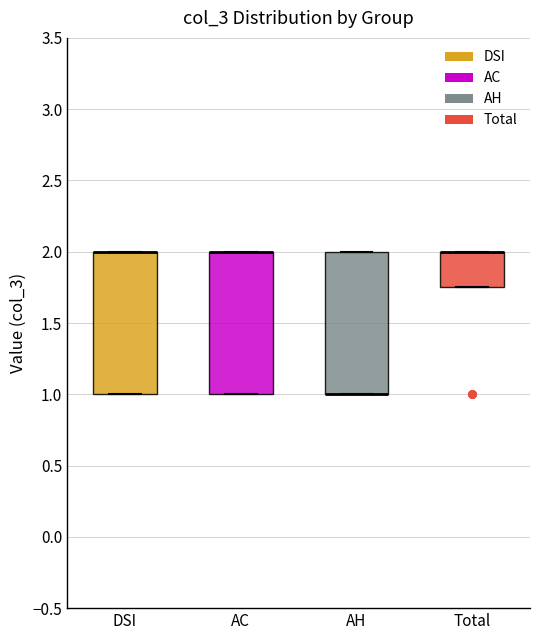

Reading left to right, read every box against the y-axis: the position of its median line, the range the box covers, and the ends of its whiskers. The values are not printed on the chart, so give them approximately, as read against the axis.

DSI: median 2.00 (drawn on the box's upper edge), box 1.00 to 2.00, whiskers 1.00 to 2.00
AC: median 2.00 (drawn on the box's upper edge), box 1.00 to 2.00, whiskers 1.00 to 2.00
AH: median 1.00 (drawn on the box's lower edge), box 1.00 to 2.00, whiskers 1.00 to 2.00
Total: median 2.00 (drawn on the box's upper edge), box 1.75 to 2.00, whiskers 1.75 to 2.00